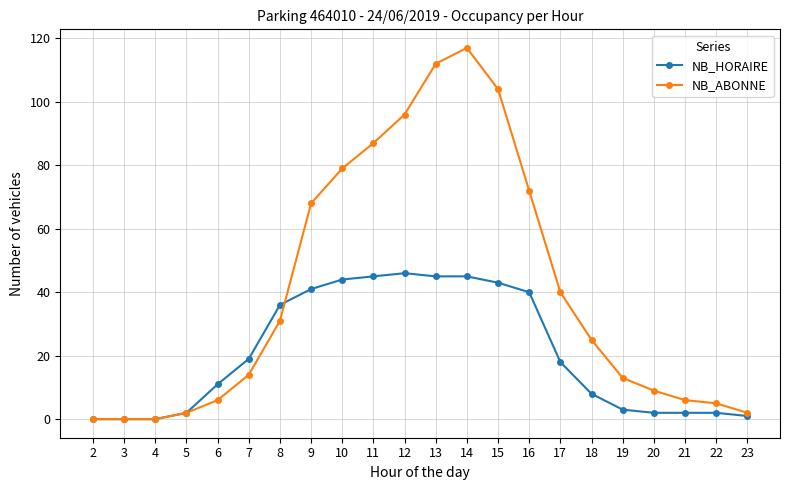

What is the difference between the maximum and minimum values in the NB_ABONNE series?

117